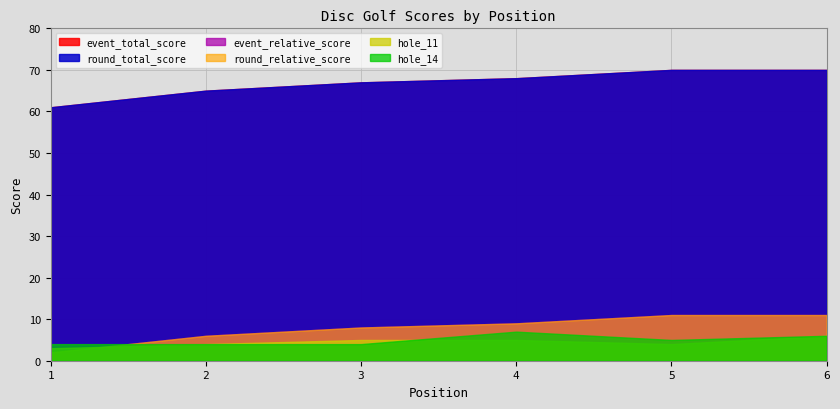

Is the value of hole_14 at 6 greater than the value of hole_11 at 4?

Yes